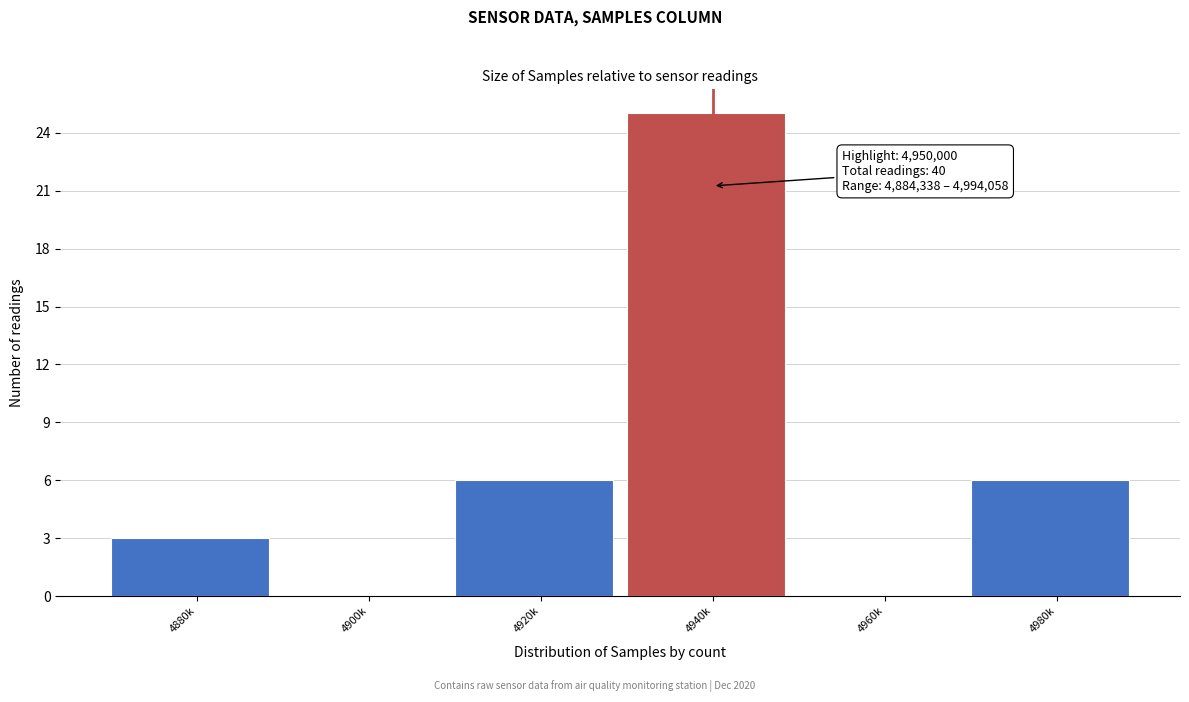

Reading left to right, transcribe all the data shown in this chart.

4880k=3	4900k=0	4920k=6	4940k=25	4960k=0	4980k=6